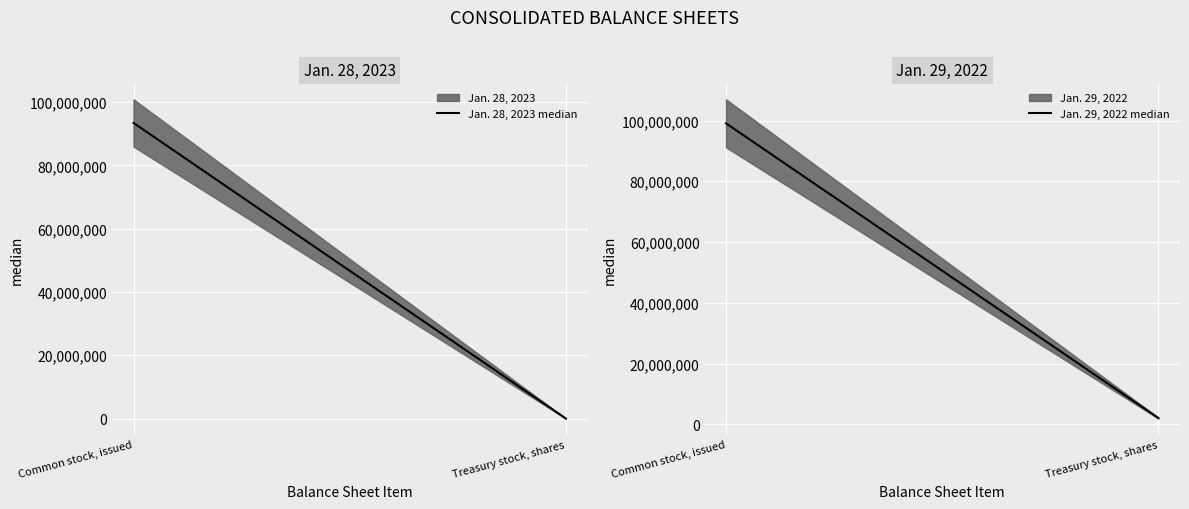

Is the value of Jan. 28, 2023 median at Common stock, issued greater than the value of Jan. 29, 2022 median at Treasury stock, shares?

Yes